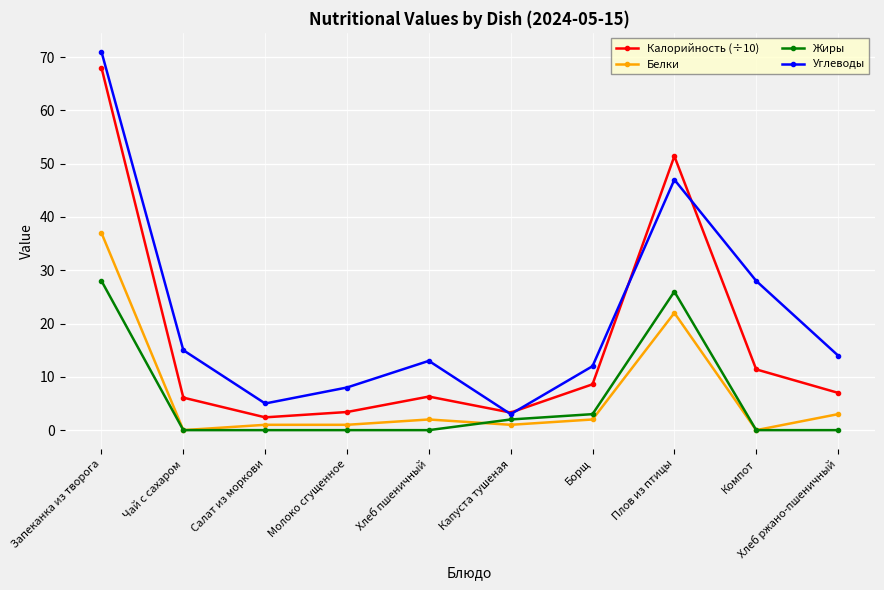

True or false: Калорийность (÷10) and Жиры intersect in this chart.

False